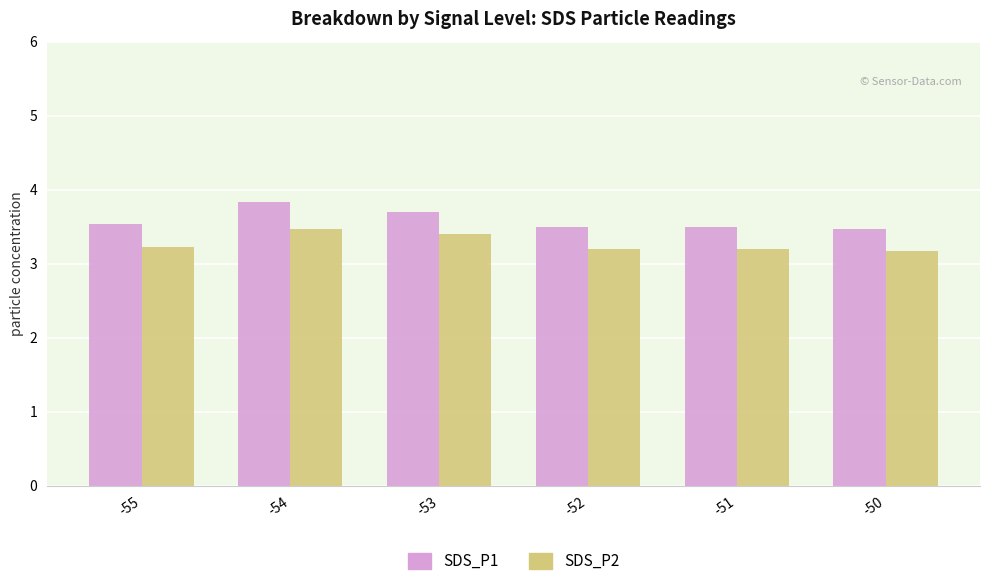

At how many categories does at least one series exceed 3?

6